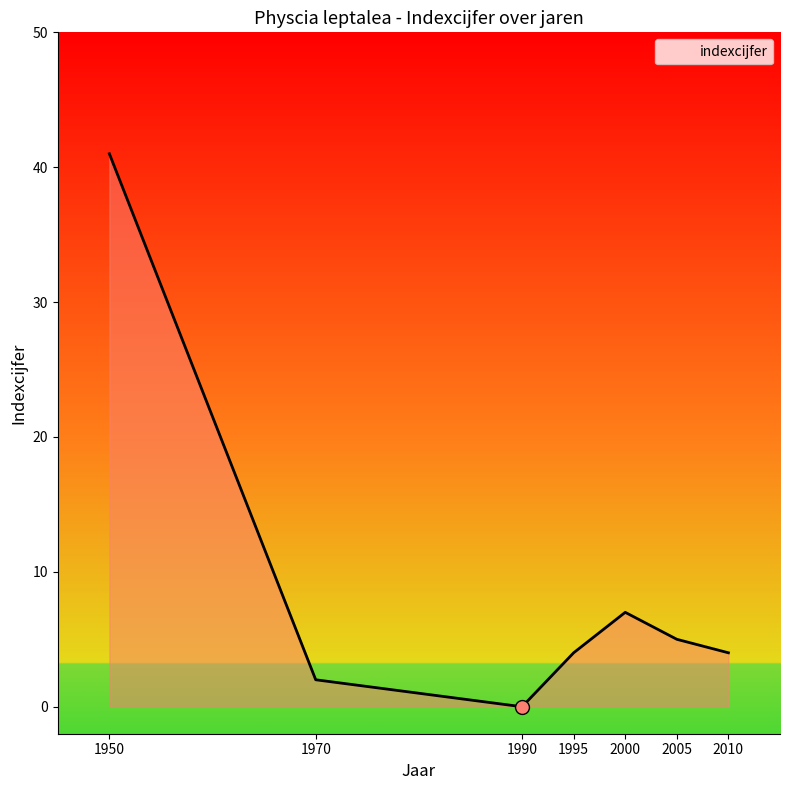

Between 1990 and 2010, which is larger?

2010